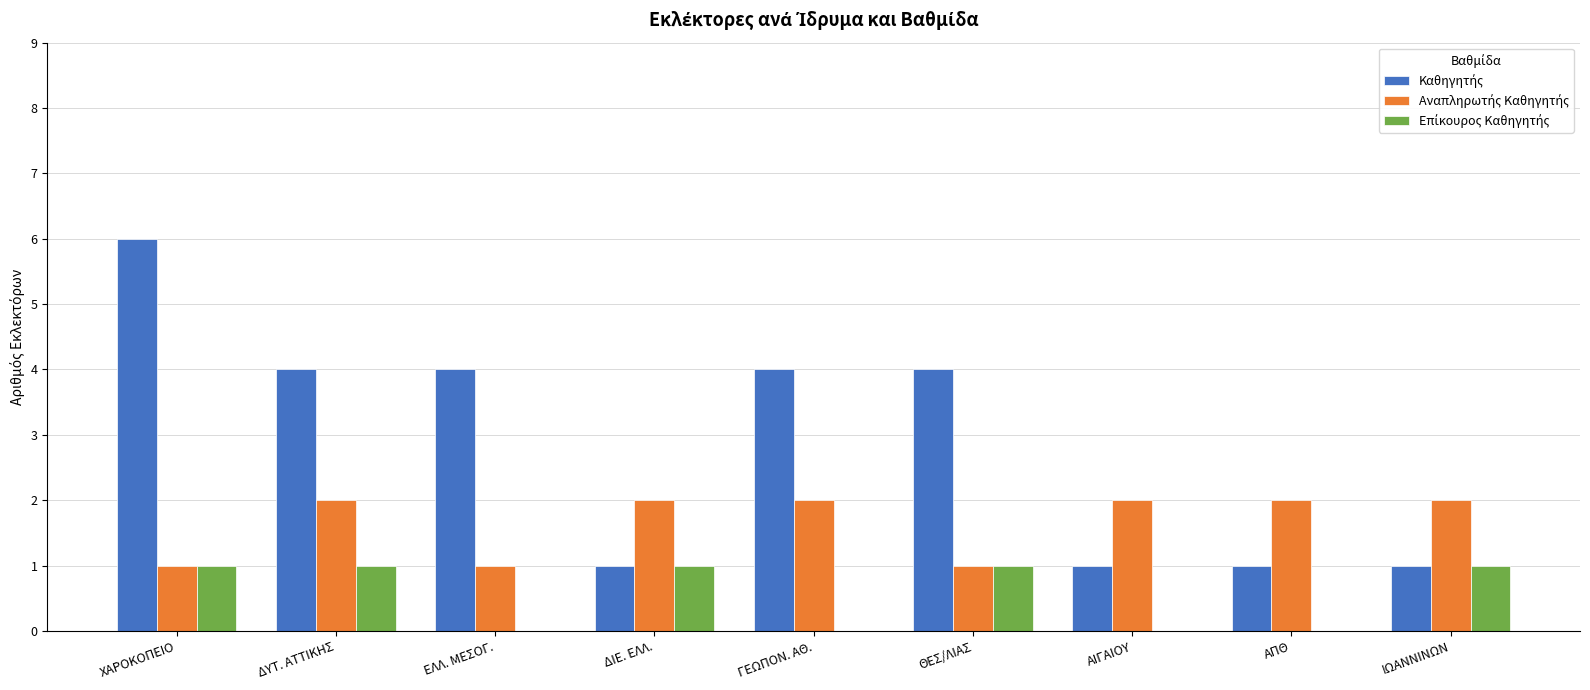

At which category is the sum across all series the highest?

ΧΑΡΟΚΟΠΕΙΟ